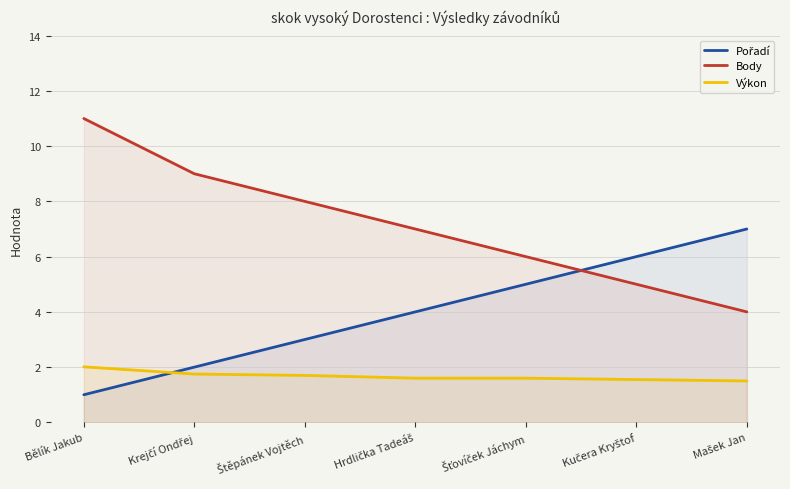

What is the sum of all Pořadí values?

28.0